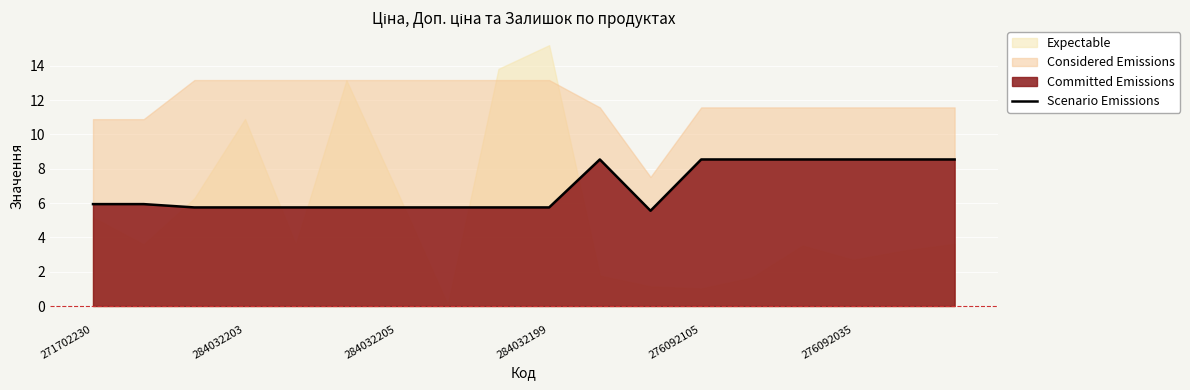

Where is the first local minimum?

11